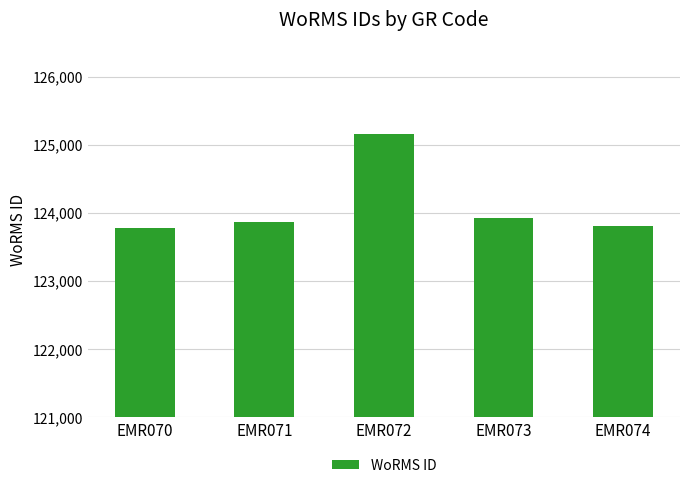

What is the maximum value shown in the chart?

125161